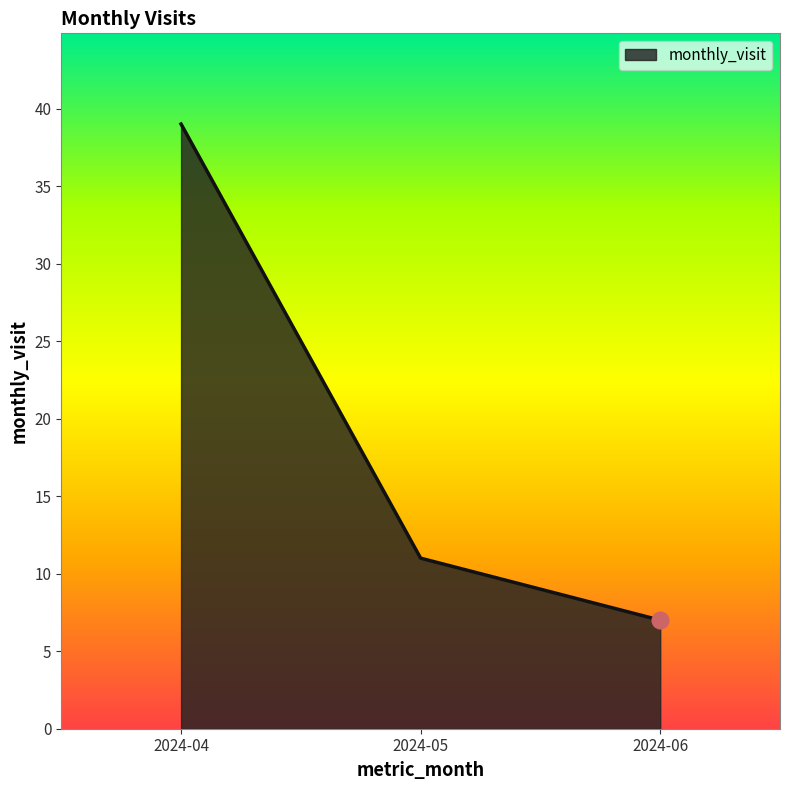

The value at 2024-05 is 2. True or false?

False